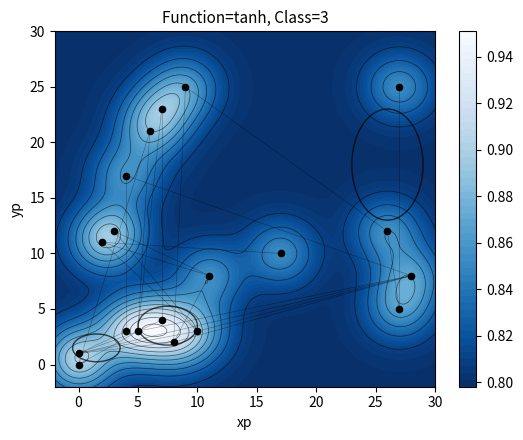

What is the difference between the second highest and minimum values?

25